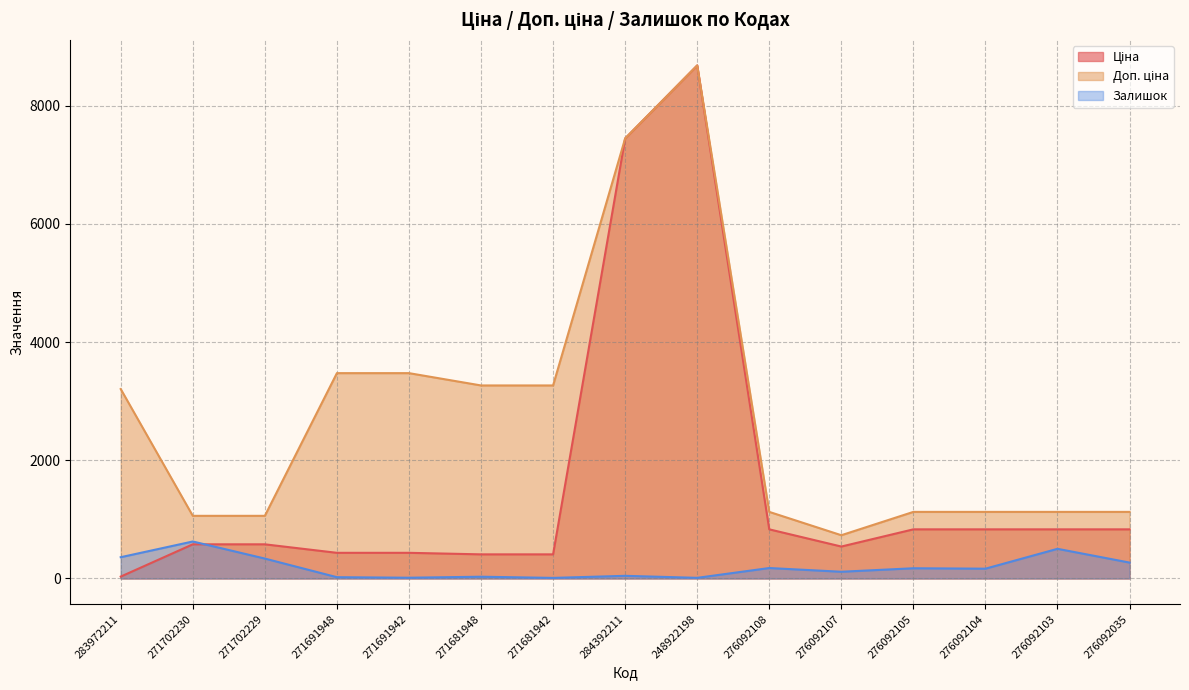

At which label does Ціна reach its peak?

248922198